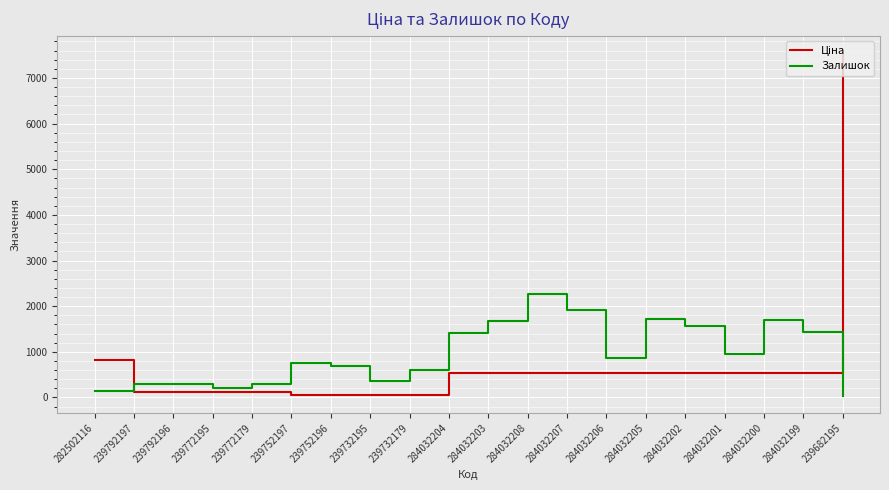

At which category is the sum across all series the highest?

239682195